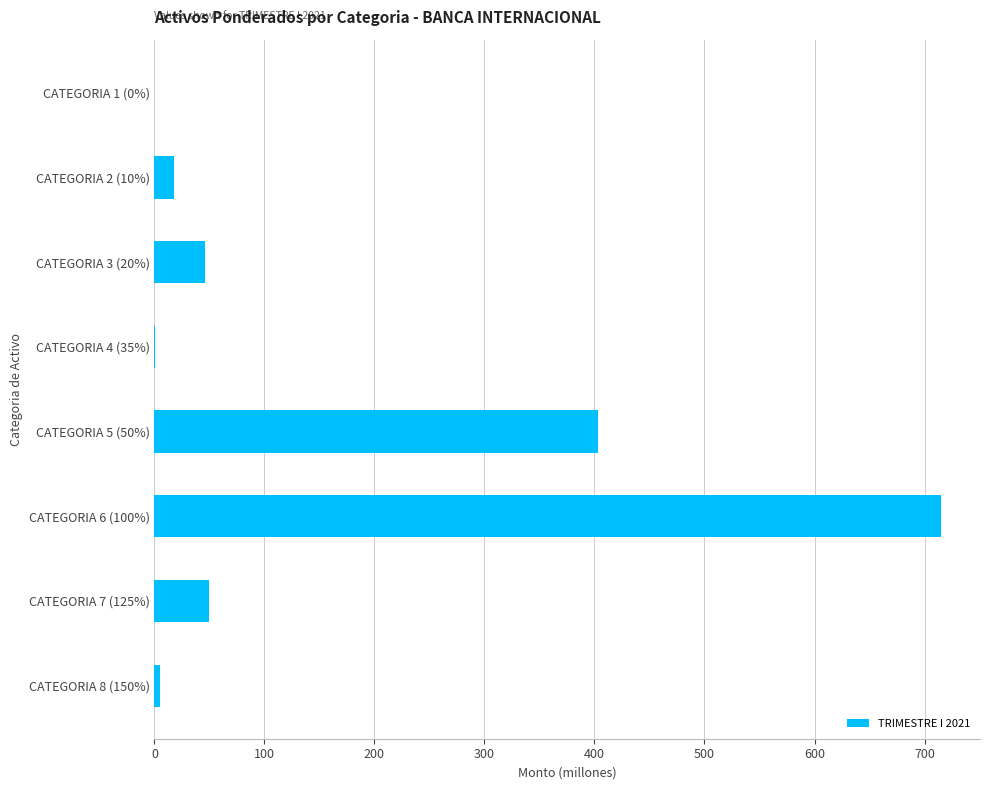

How many data points are above 45?

4